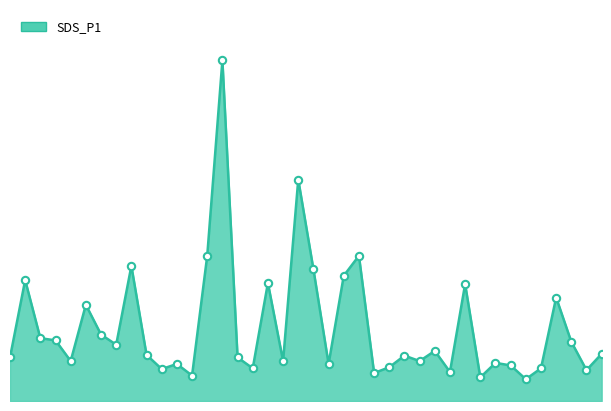

Does the chart have visible grid lines?

No